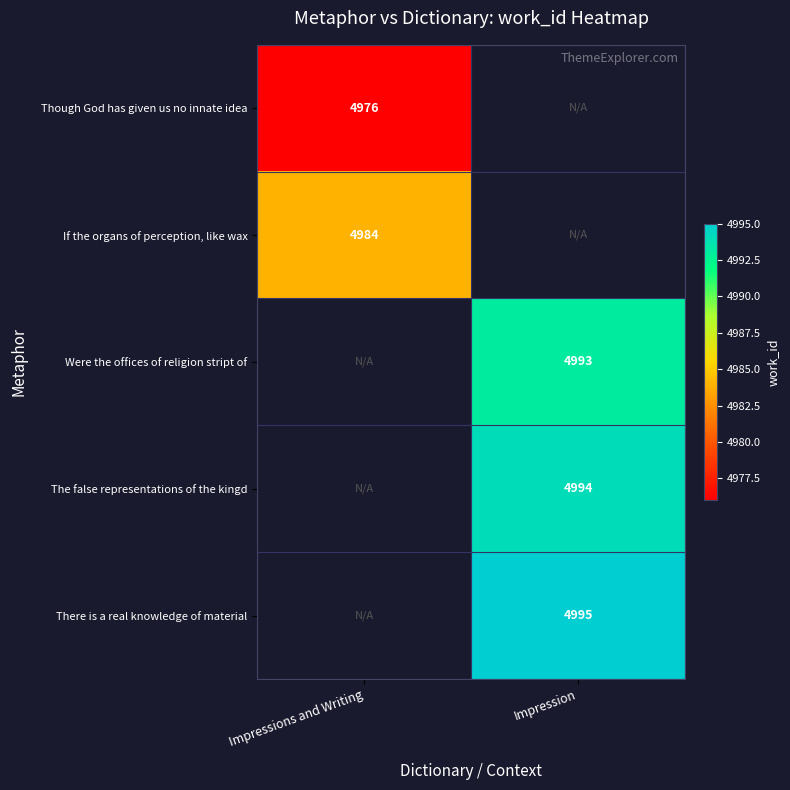

Is the value of Were the offices of religion stript of at Impression greater than the value of The false representations of the kingd at Impression?

No